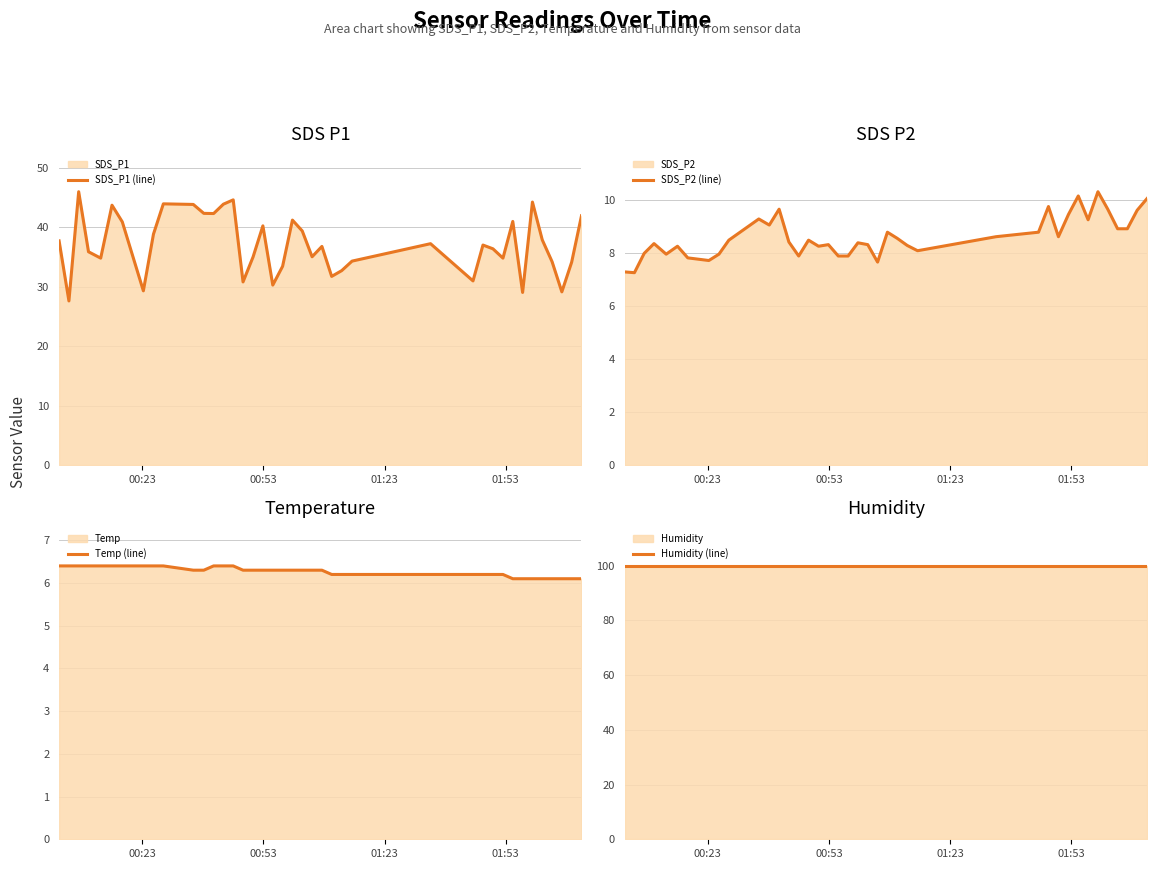

True or false: SDS_P2 (line) and Temp (line) intersect in this chart.

False